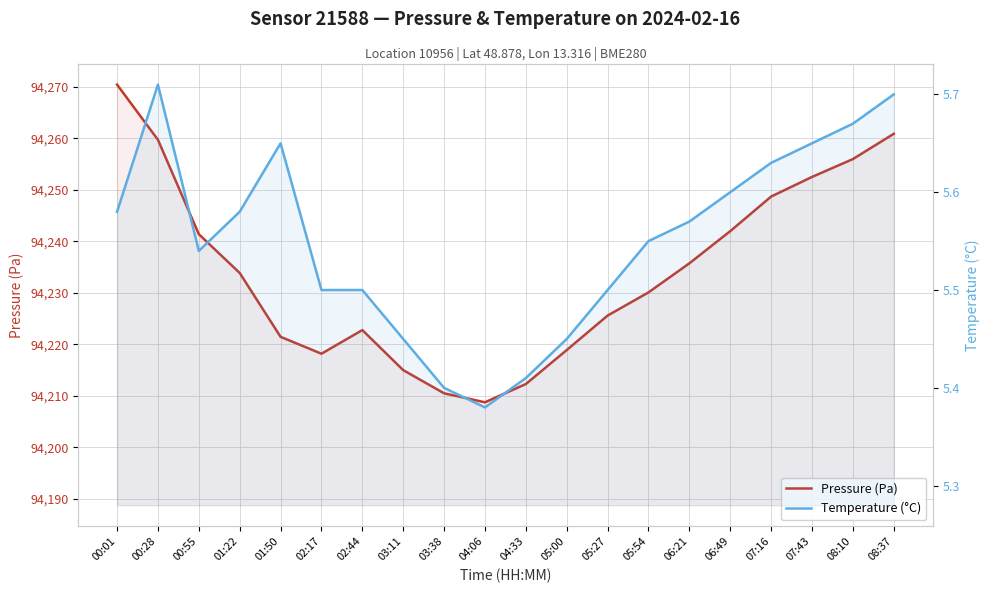

Does the chart display data point markers on the line(s)?

No